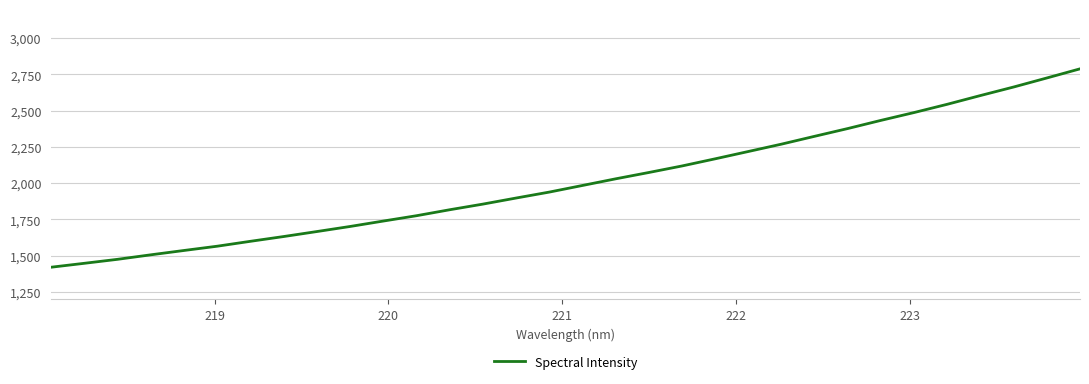

Does the chart have visible grid lines?

Yes